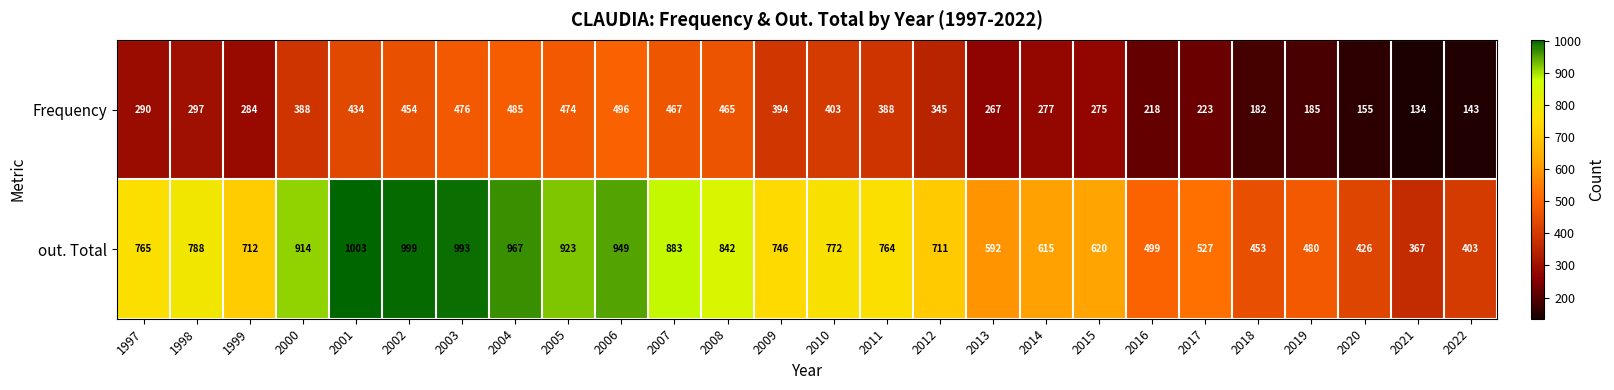

Which series has the widest spread of values?

out. Total